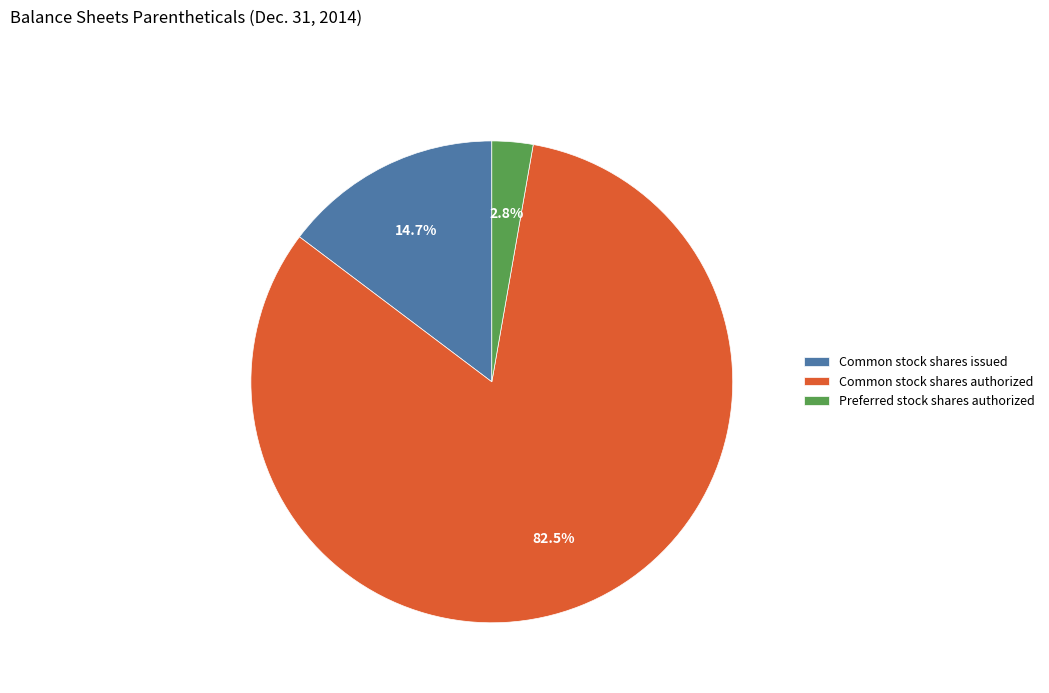

To the nearest percent, what is the difference between the largest and smallest slice percentages?

80%